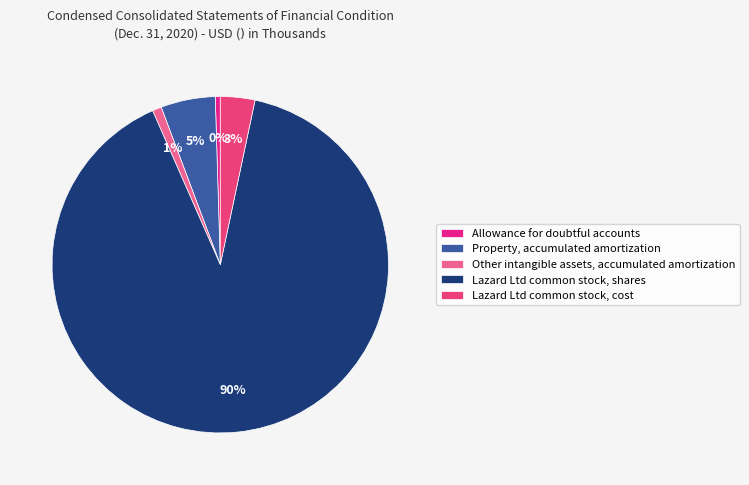

What is the change in value from Other intangible assets, accumulated amortization to Lazard Ltd common stock, cost?

+186905